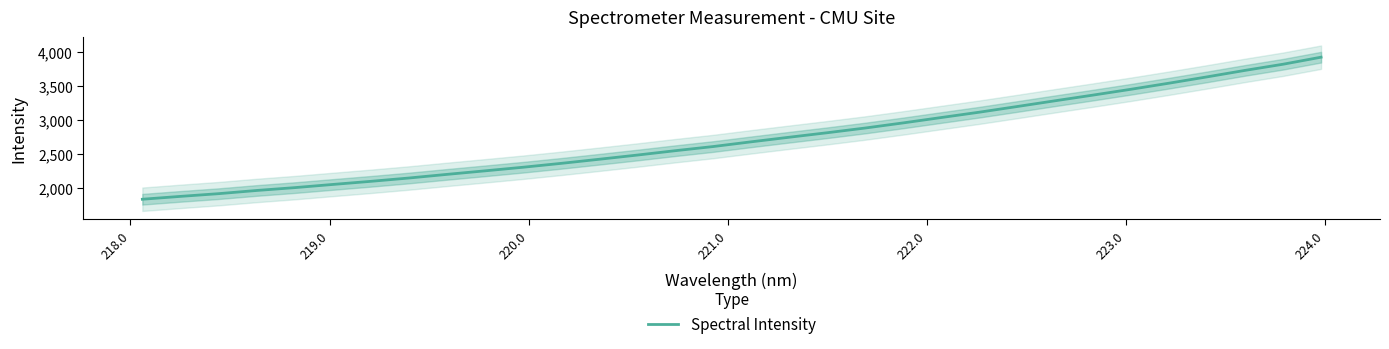

What is the lowest value of the Spectral Intensity series?

1836.3